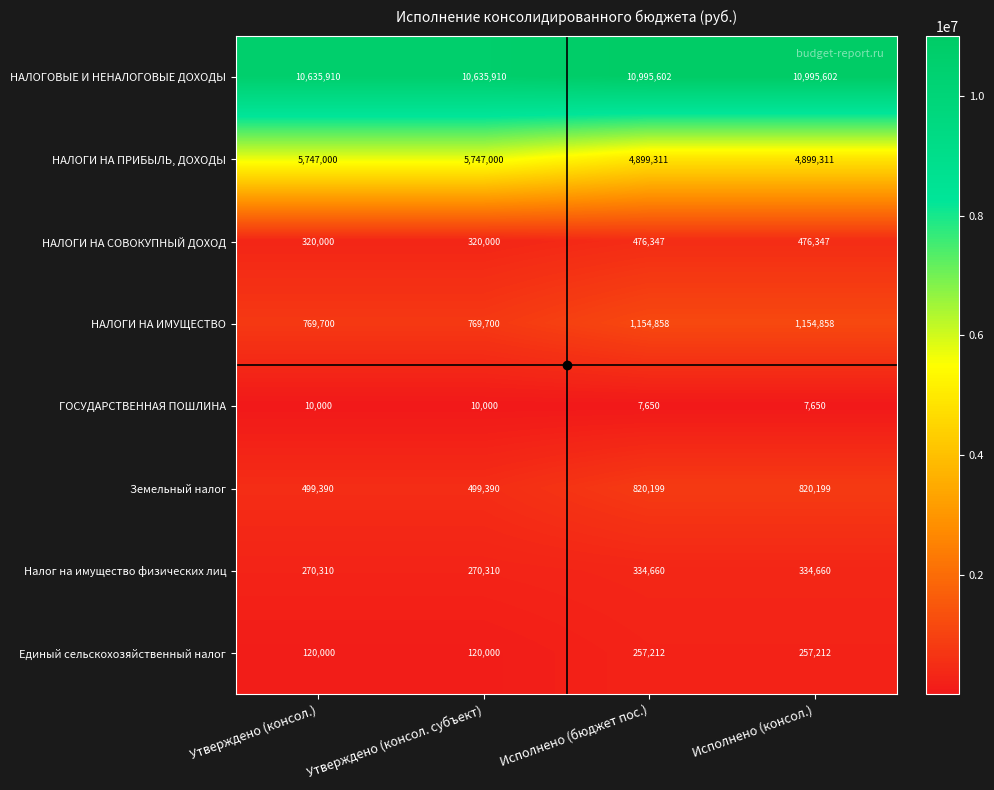

Which series has the largest range (max minus min)?

НАЛОГИ НА ПРИБЫЛЬ, ДОХОДЫ